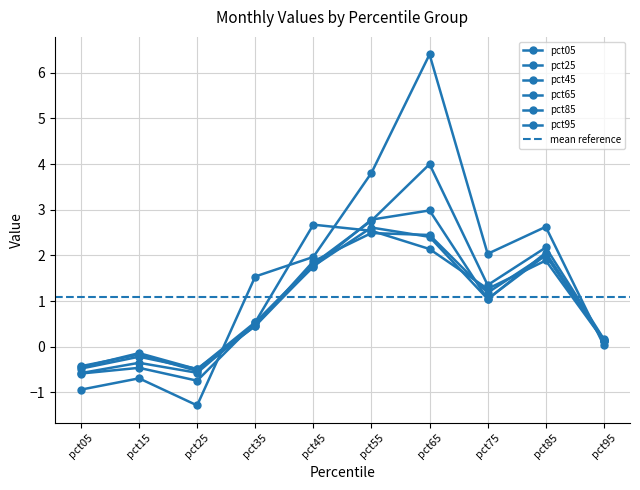

The pct65 series shows 2.0 at pct85. True or false?

True